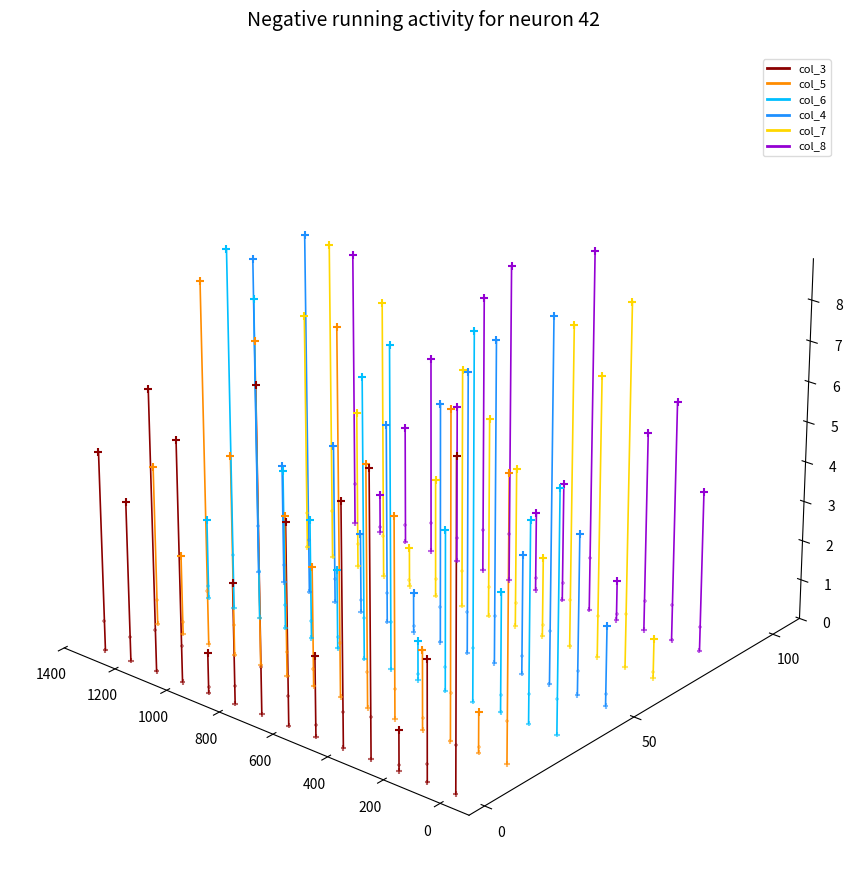

Which series contains the highest Y value?

col_3